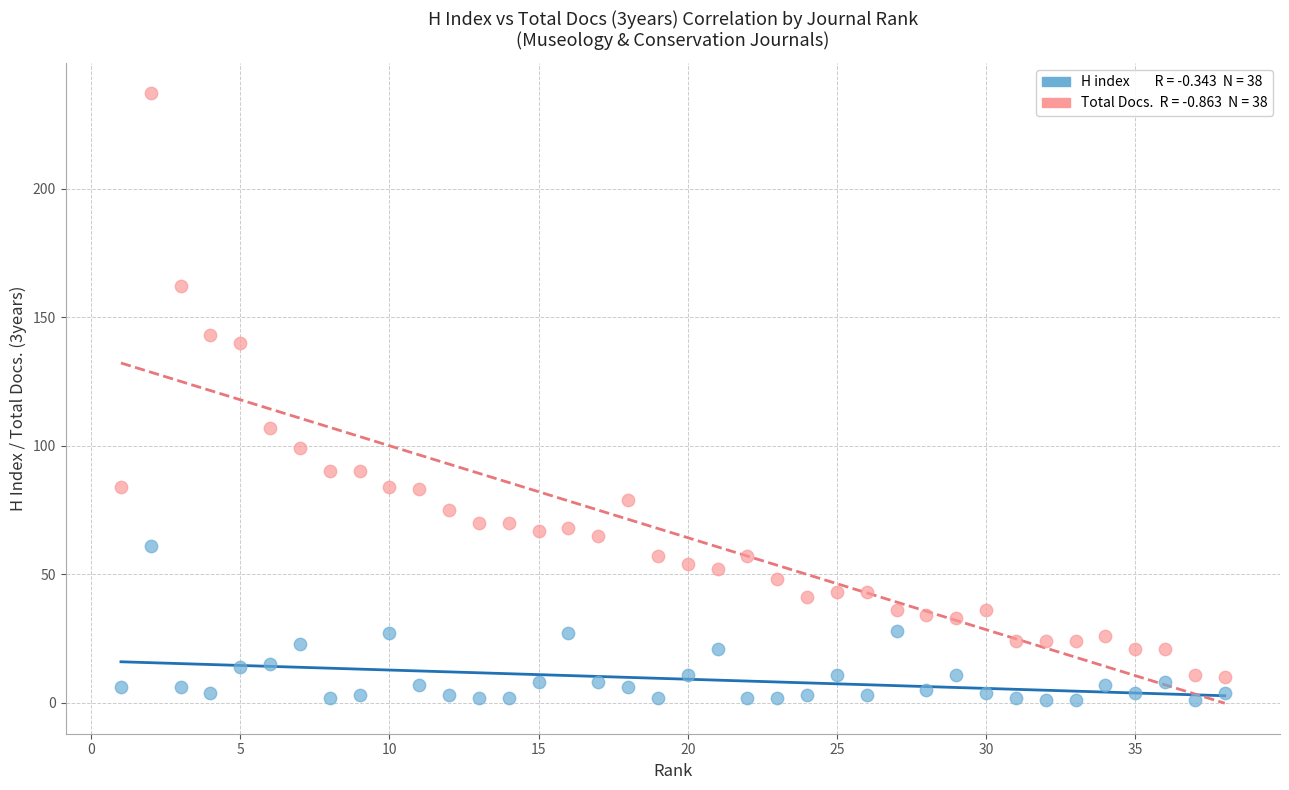

Across all series, what Y value is closest to 119?

107